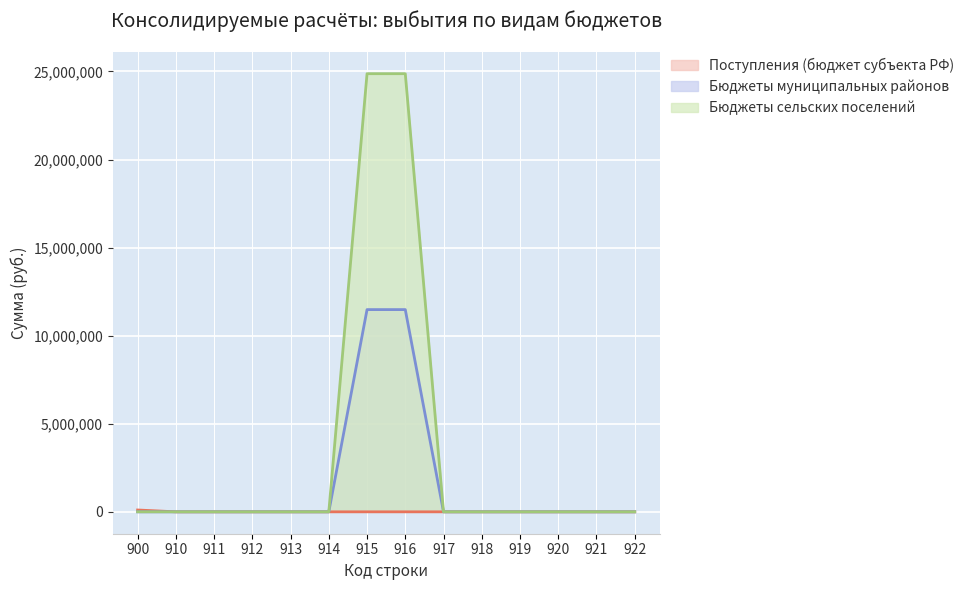

At which label is Бюджеты муниципальных районов closest to 5739733?

900